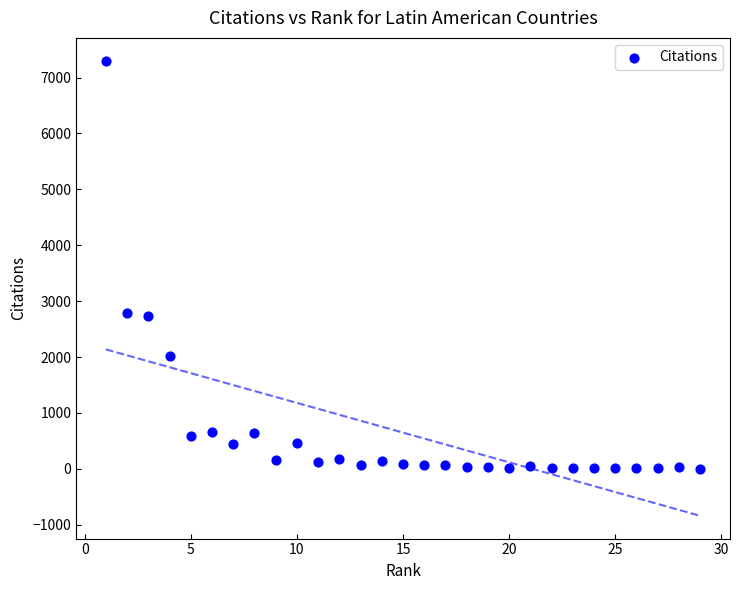

What is the range of Y values (max minus min)?

7301